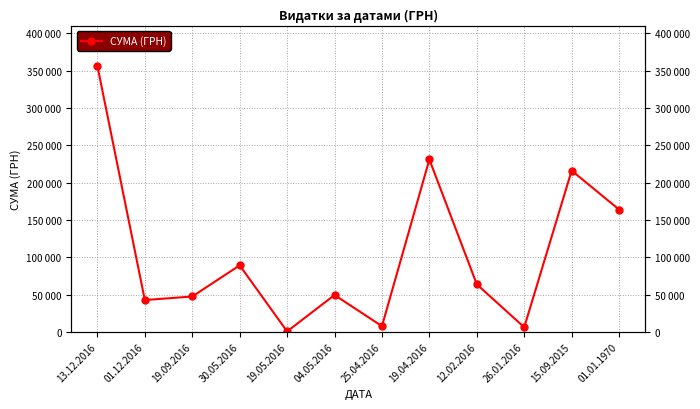

Where is the first local maximum?

30.05.2016